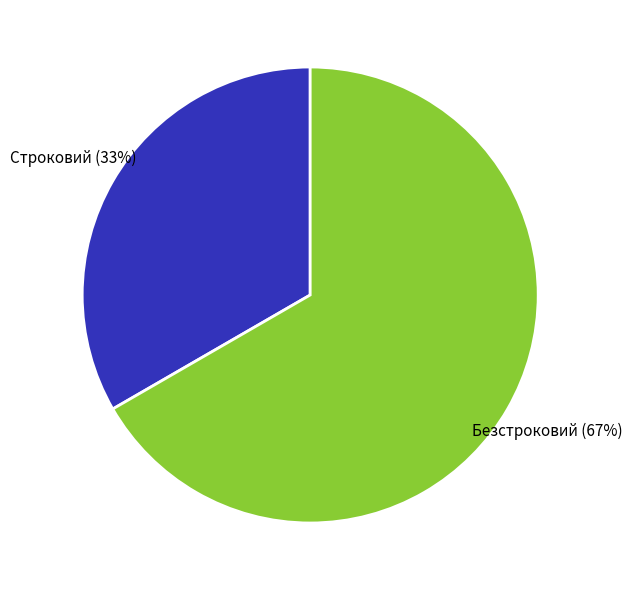

Is it true that Строковий is 33% of the pie?

True